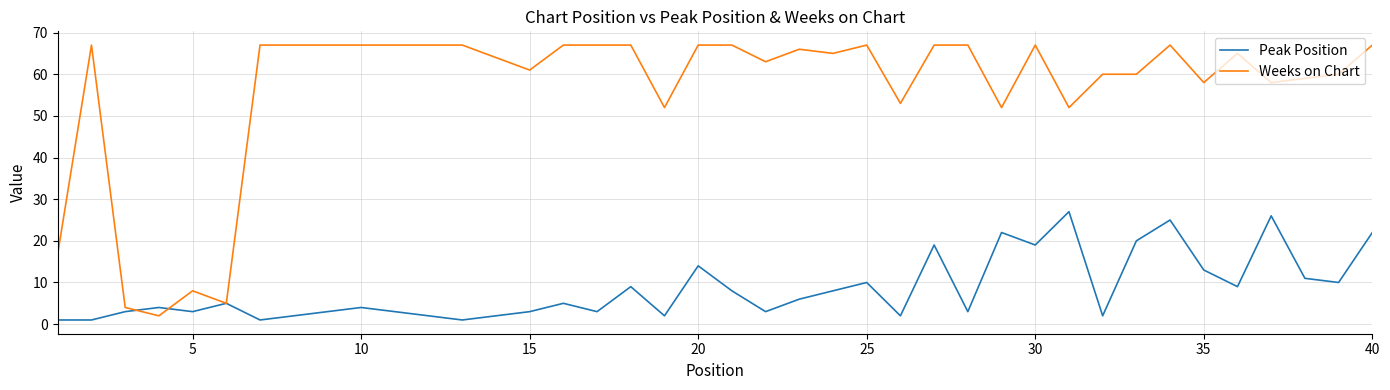

List the series in order of their peak value, lowest first.

Peak Position, Weeks on Chart